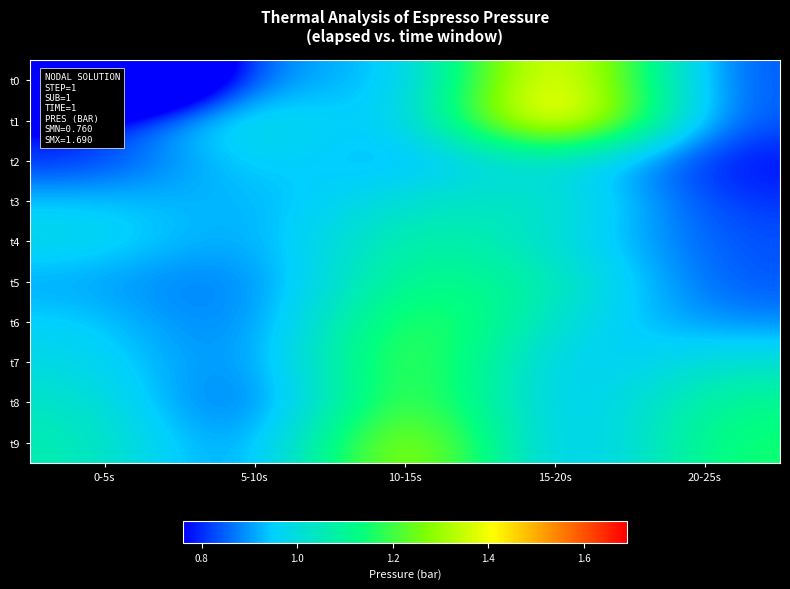

At 0-5s, list the series in order from largest to smallest.

t9, t8, t4, t7, t6, t3, t5, t2, t1, t0